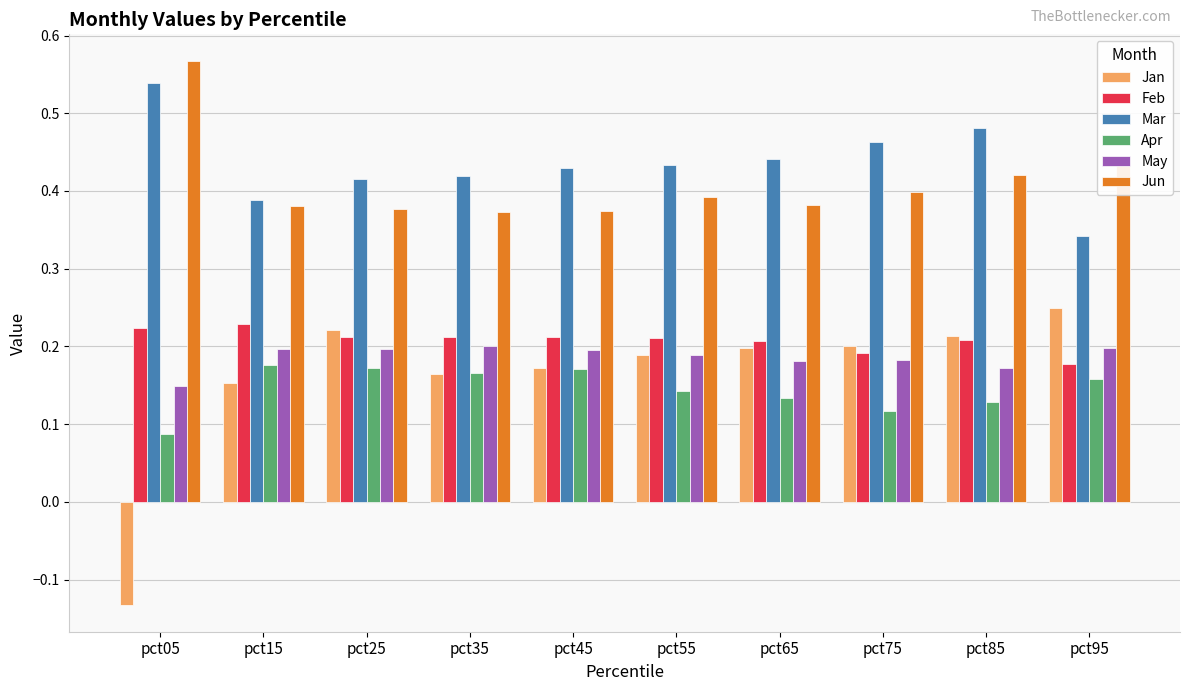

Rank the series at pct65 from highest to lowest value.

Mar, Jun, Feb, Jan, May, Apr